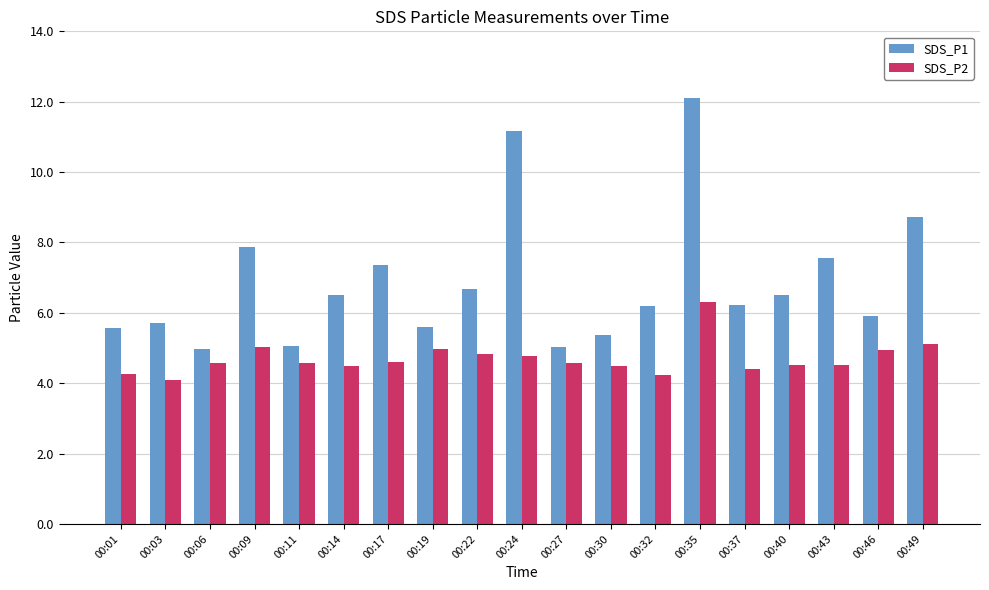

What is the difference between the maximum and minimum values in the SDS_P1 series?

7.1